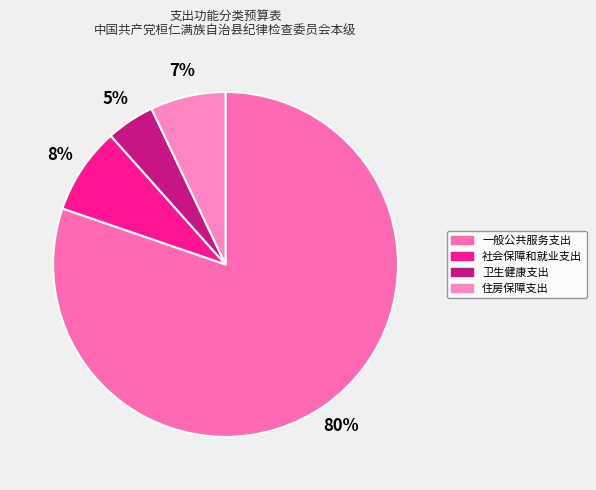

What is the ratio of the value at 住房保障支出 to the value at 一般公共服务支出?

0.1